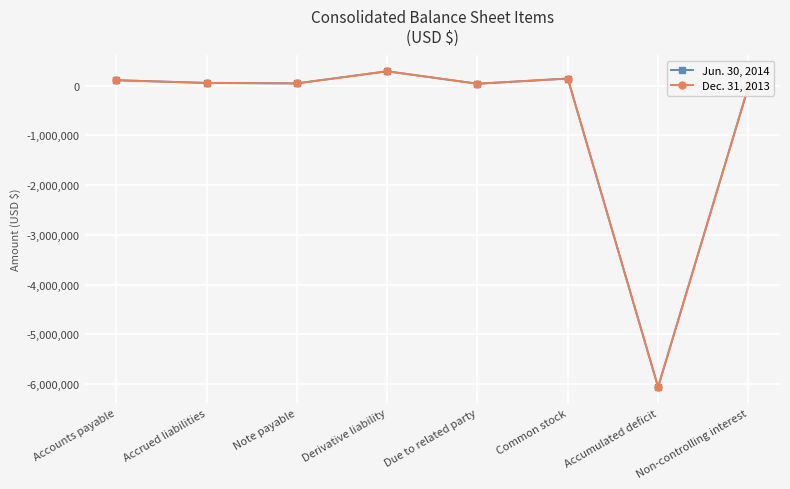

True or false: Jun. 30, 2014 has more than 1 points higher than both neighbors.

True